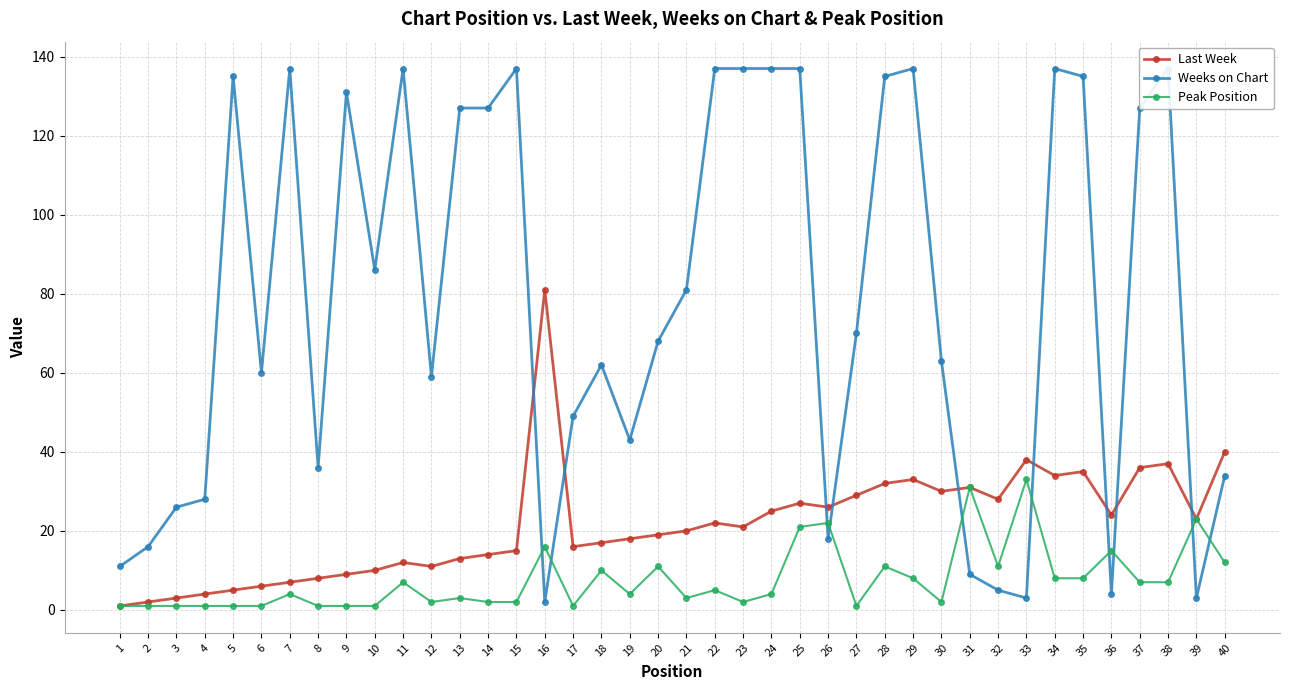

Read the Peak Position value at 31, to the nearest 10.

30